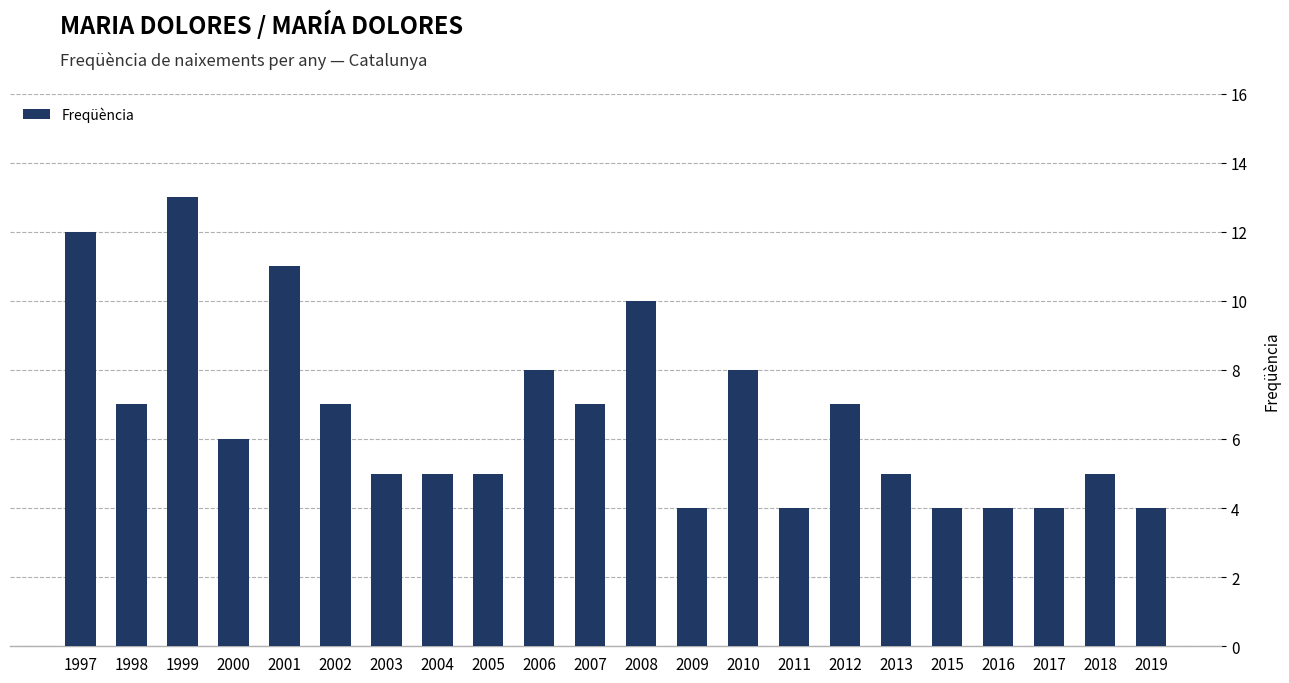

Count the values in the range 4 to 8.

18